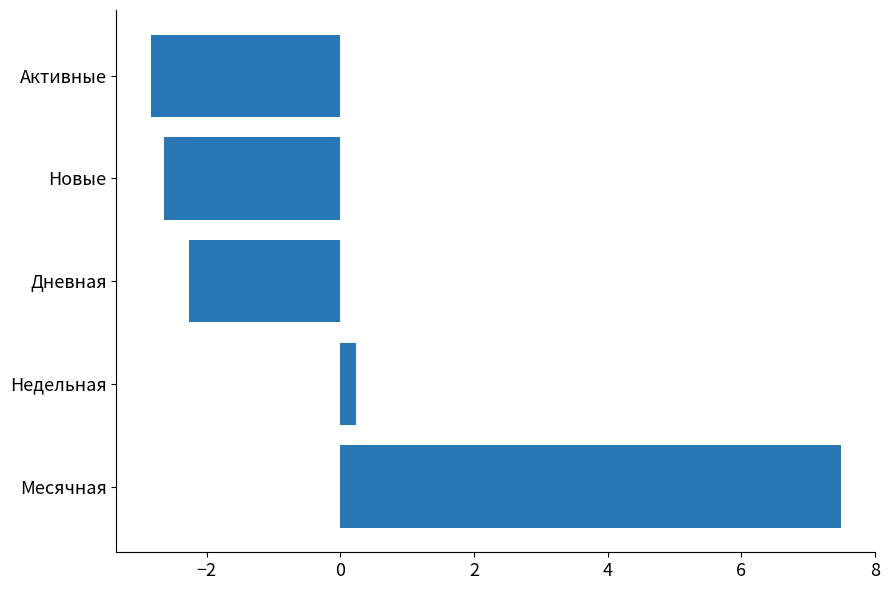

Are the bars horizontal?

Yes